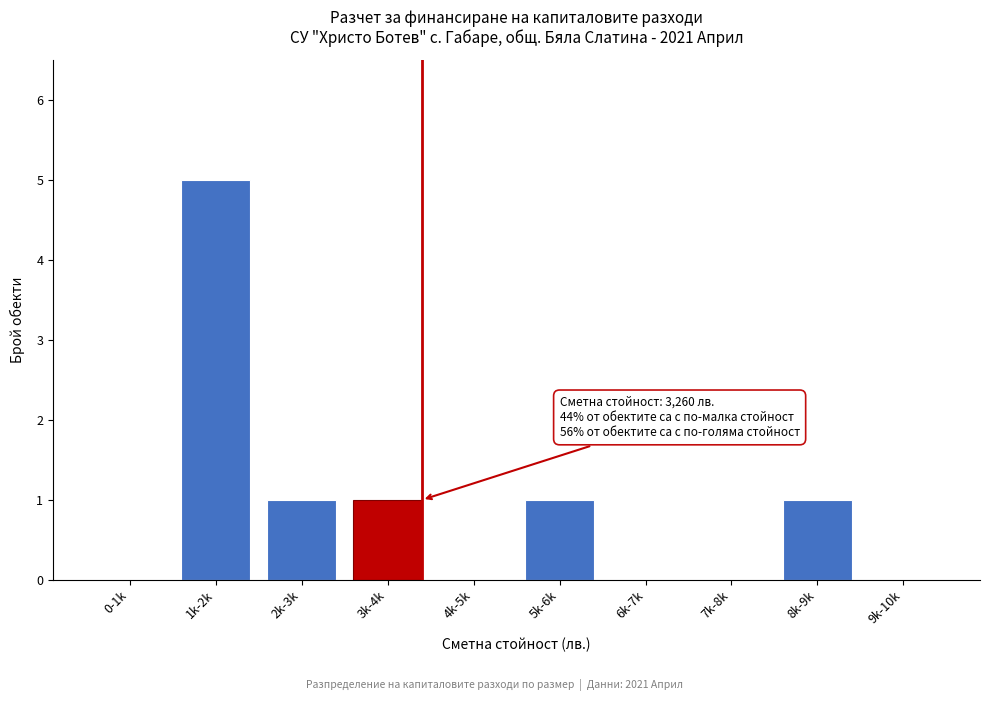

Reading left to right, what are all the values shown in this chart?

0-1k=0	1k-2k=5	2k-3k=1	3k-4k=1	4k-5k=0	5k-6k=1	6k-7k=0	7k-8k=0	8k-9k=1	9k-10k=0